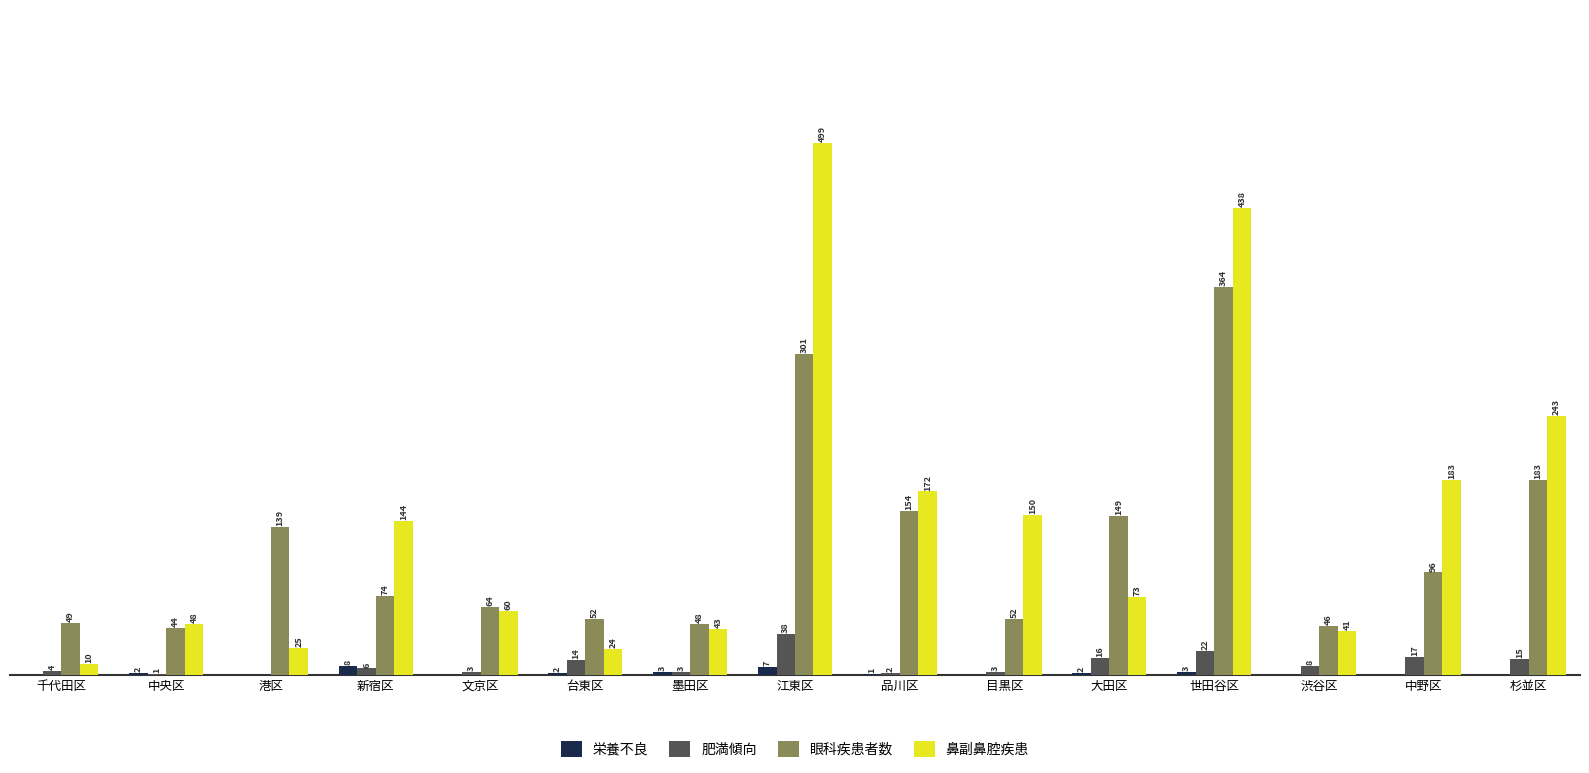

Where does the 眼科疾患者数 series first go above 74?

港区